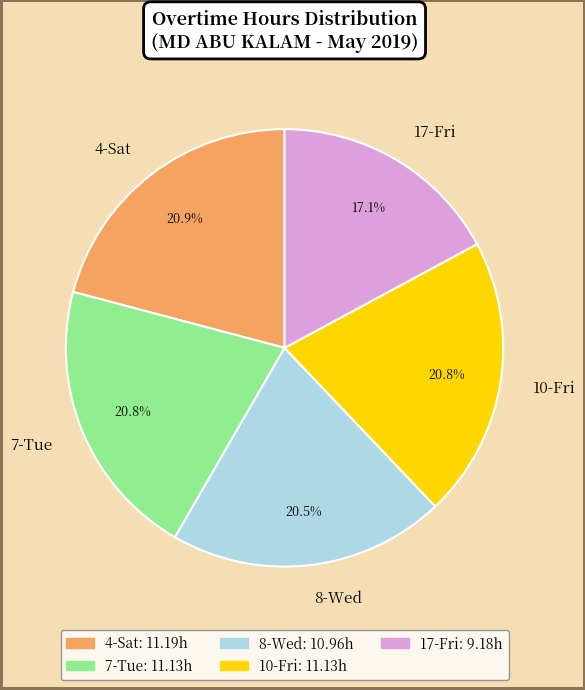

Which slice is the smallest?

17-Fri